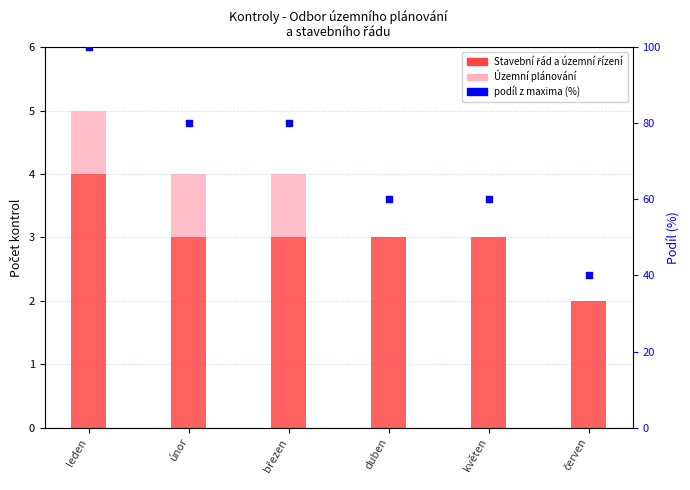

What are all the series names shown in the legend?

Stavební řád a územní řízení, Územní plánování, podíl z maxima (%)